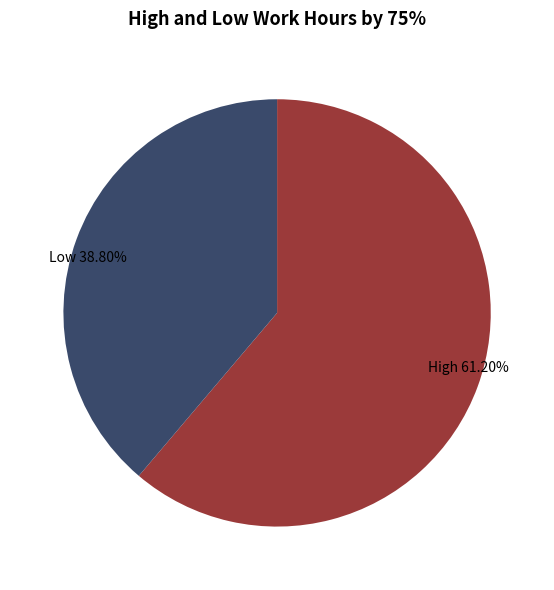

Which slice is the largest?

High 61.20%